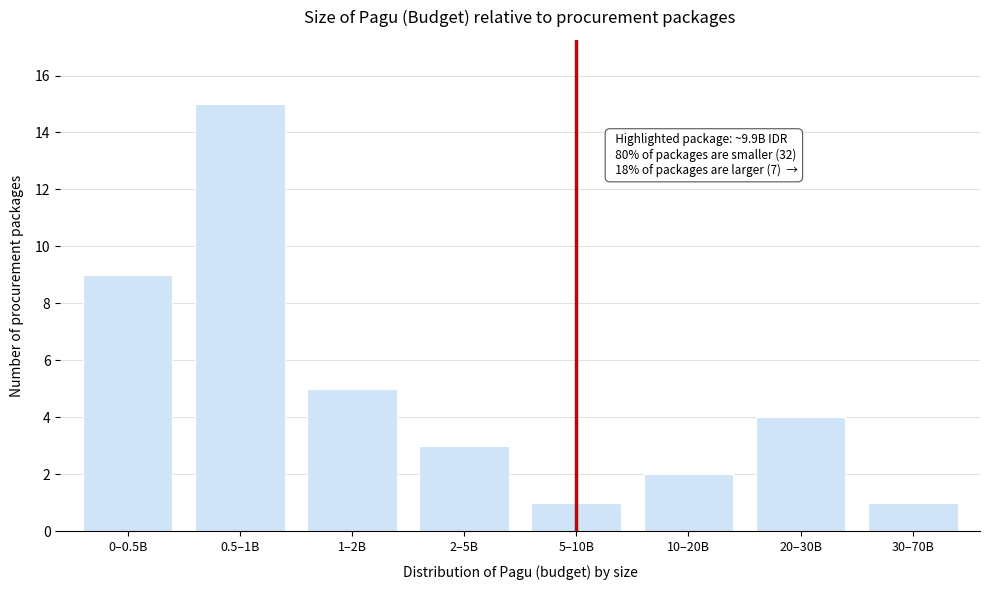

Reading left to right, extract all data points from this chart.

9	15	5	3	1	2	4	1